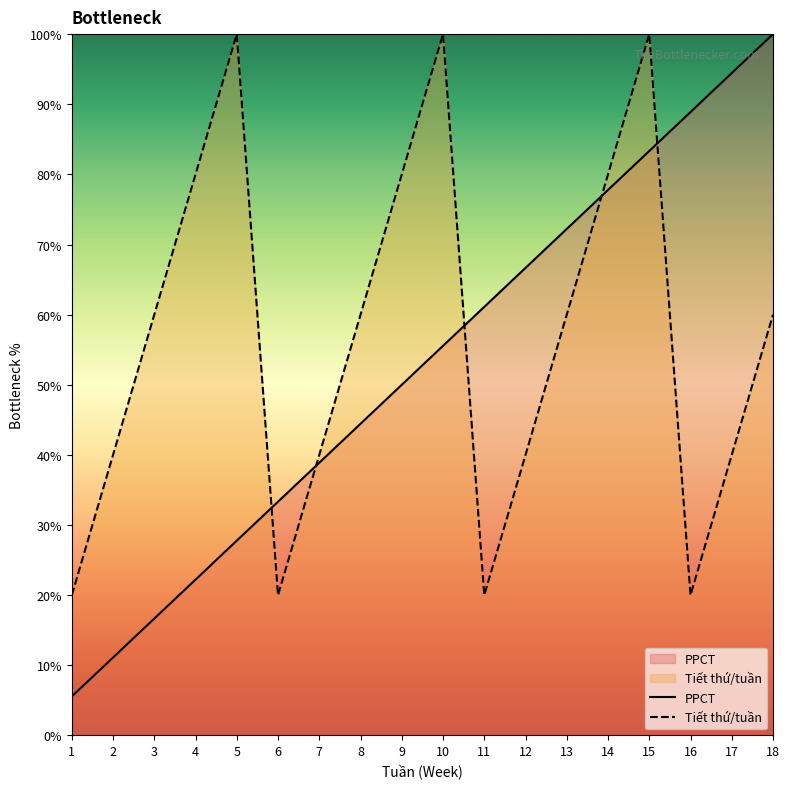

After their last crossing, which series has the higher values: Tiết thứ/tuần or PPCT?

PPCT